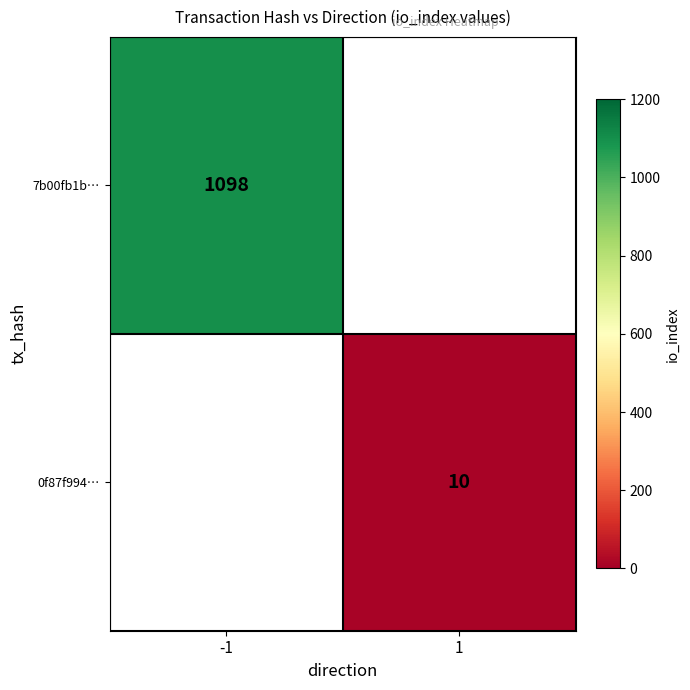

How many series are shown in this chart?

2